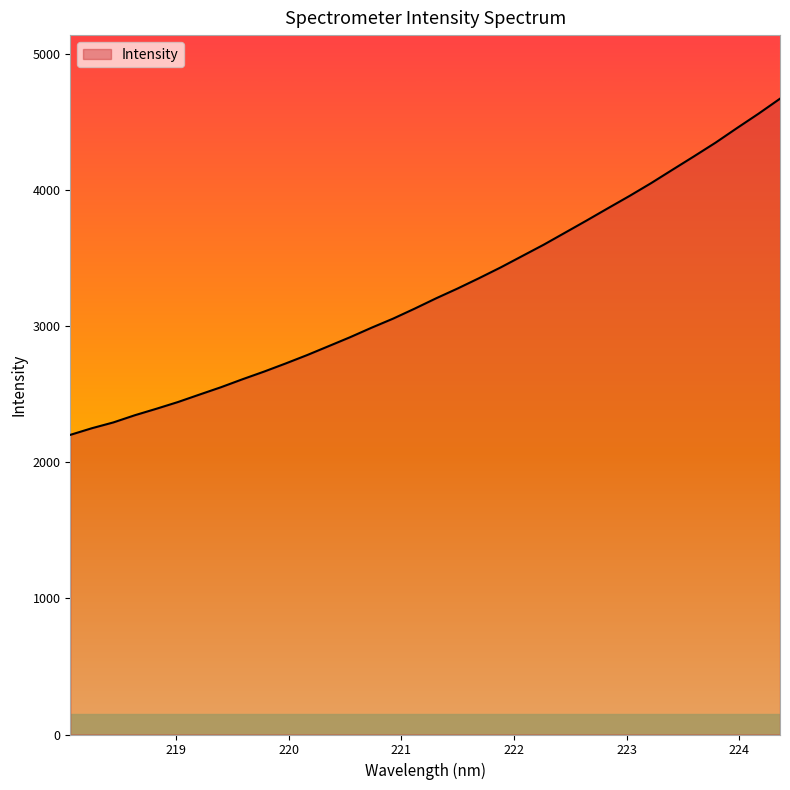

What is the maximum value shown in the chart?

4670.7